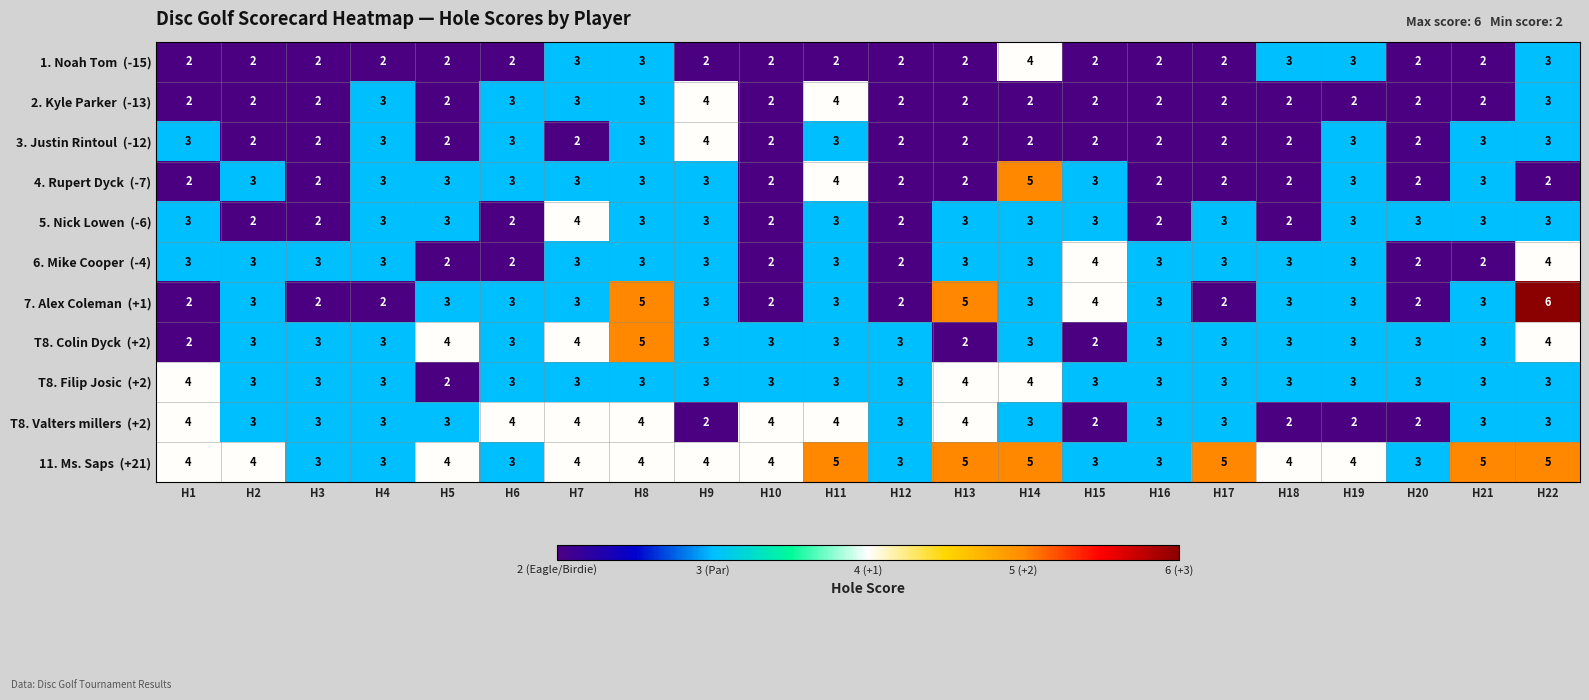

At how many categories does at least one series exceed 2?

22